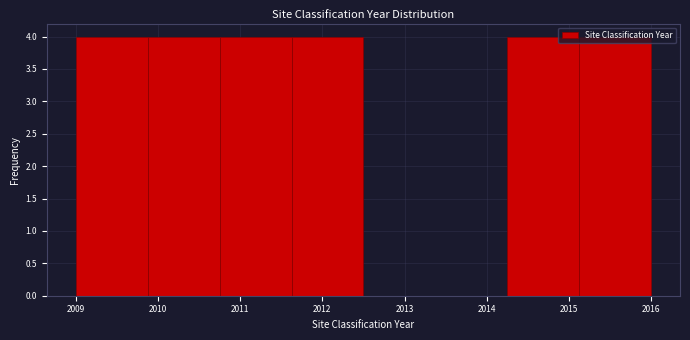

Reading left to right, transcribe this chart: for each bar, give the range it covers on the x-axis and its height. Neither the bar edges nor the heights are printed on the chart, so give them approximately, as read against the axes.

2009.0 to 2009.9: 4
2009.9 to 2010.8: 4
2010.8 to 2011.6: 4
2011.6 to 2012.5: 4
2012.5 to 2013.4: 0
2013.4 to 2014.3: 0
2014.3 to 2015.1: 4
2015.1 to 2016.0: 4